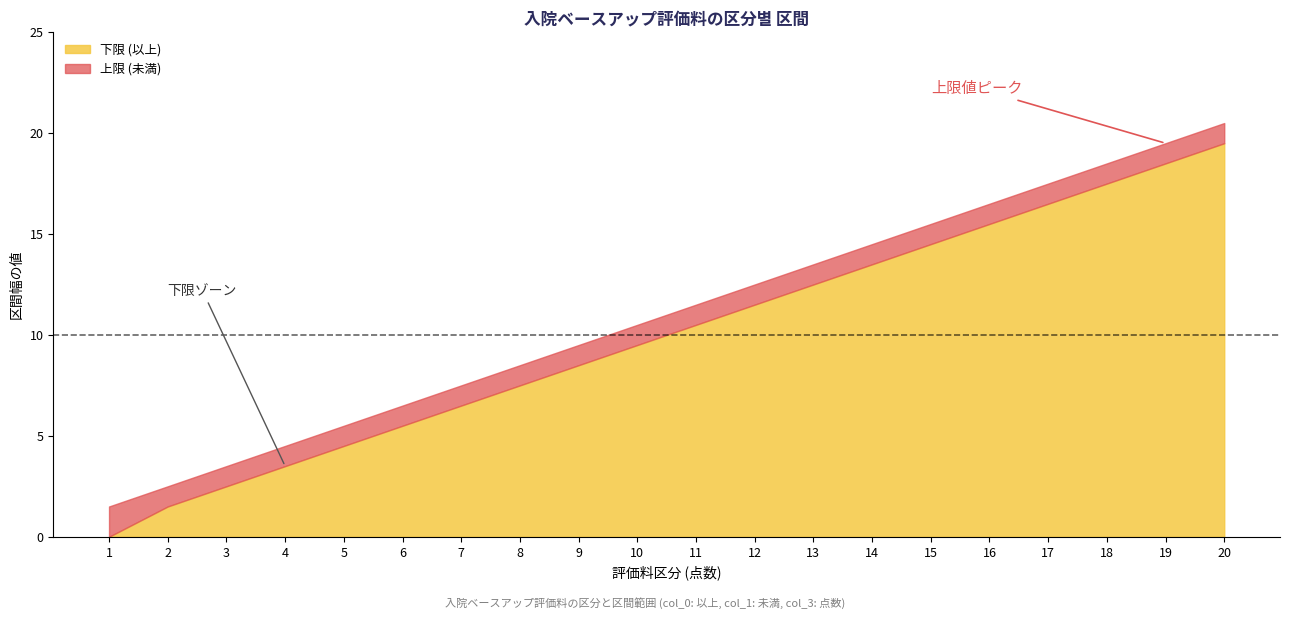

At which category is the sum across all series the highest?

20